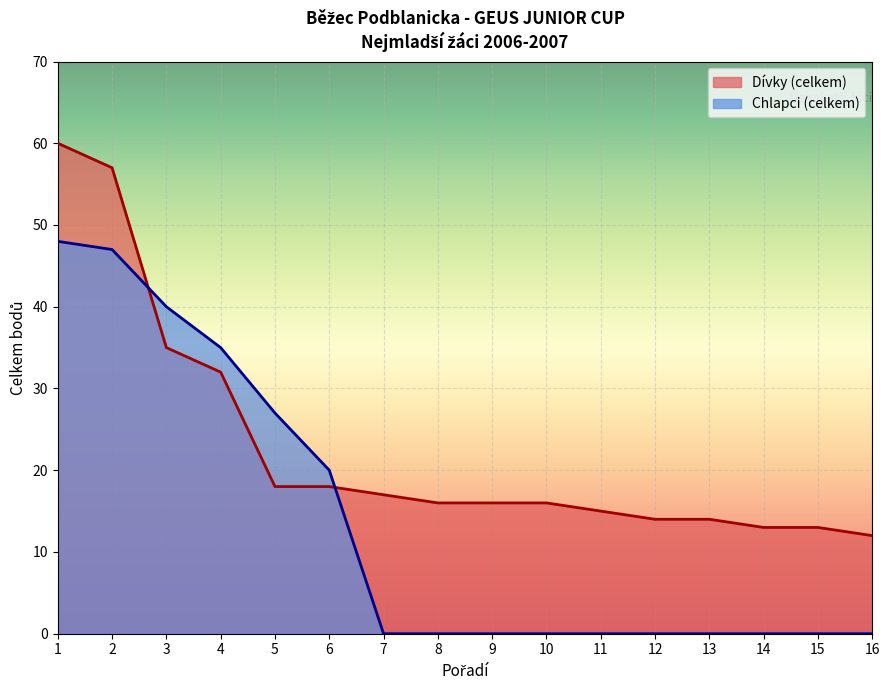

Which series has the widest spread of values?

Dívky (celkem)